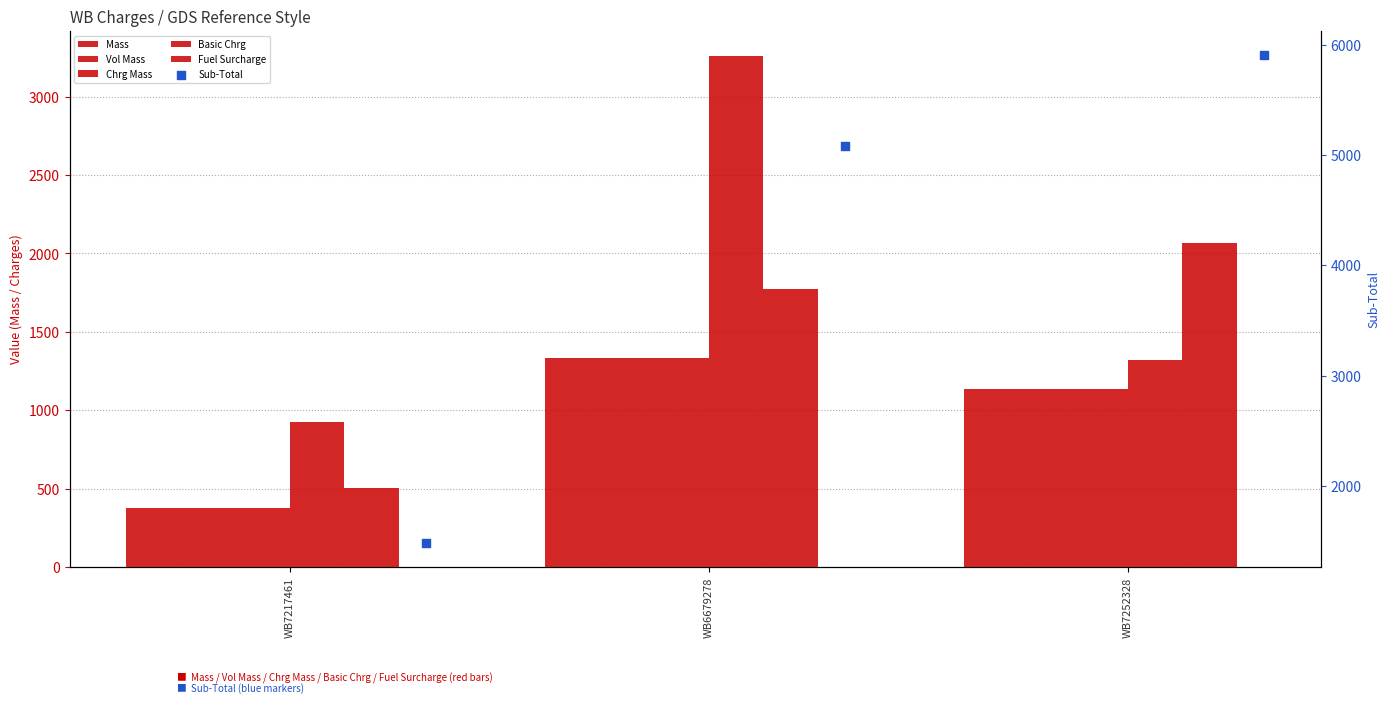

What are all the series names shown in the legend?

Mass, Vol Mass, Chrg Mass, Basic Chrg, Fuel Surcharge, Sub-Total